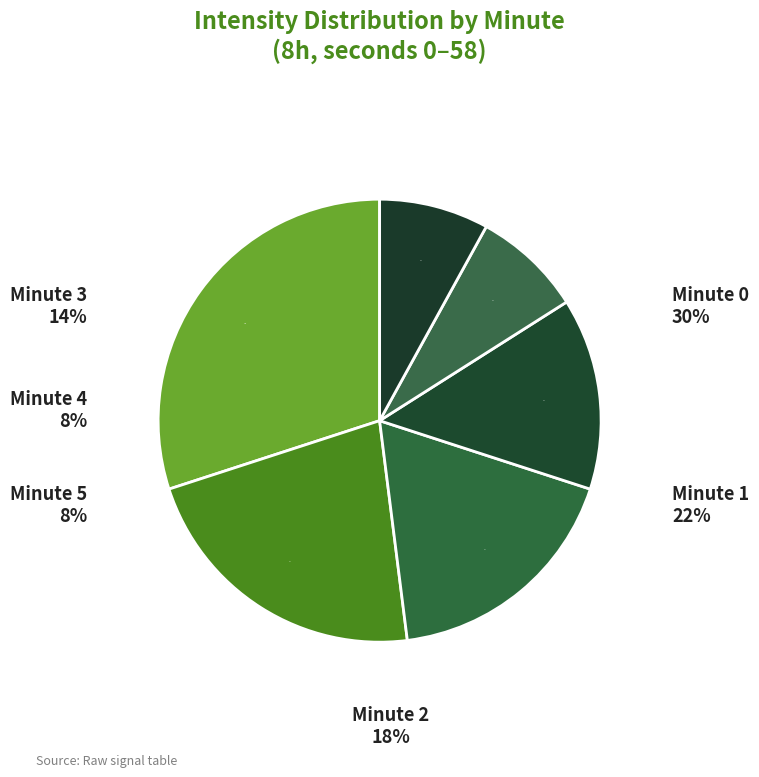

Count the number of slices in the pie.

6